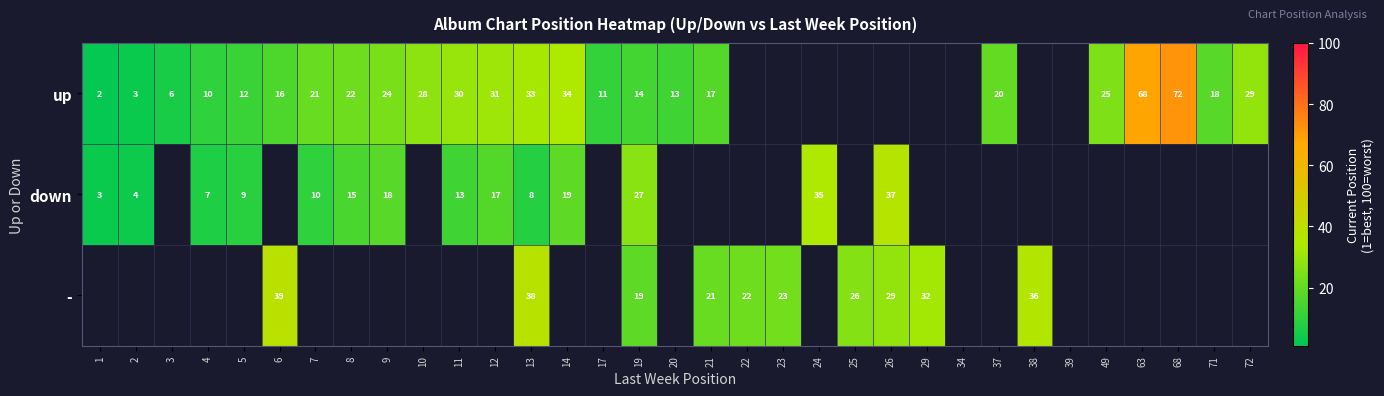

The value of down at 9 is 18. True or false?

True